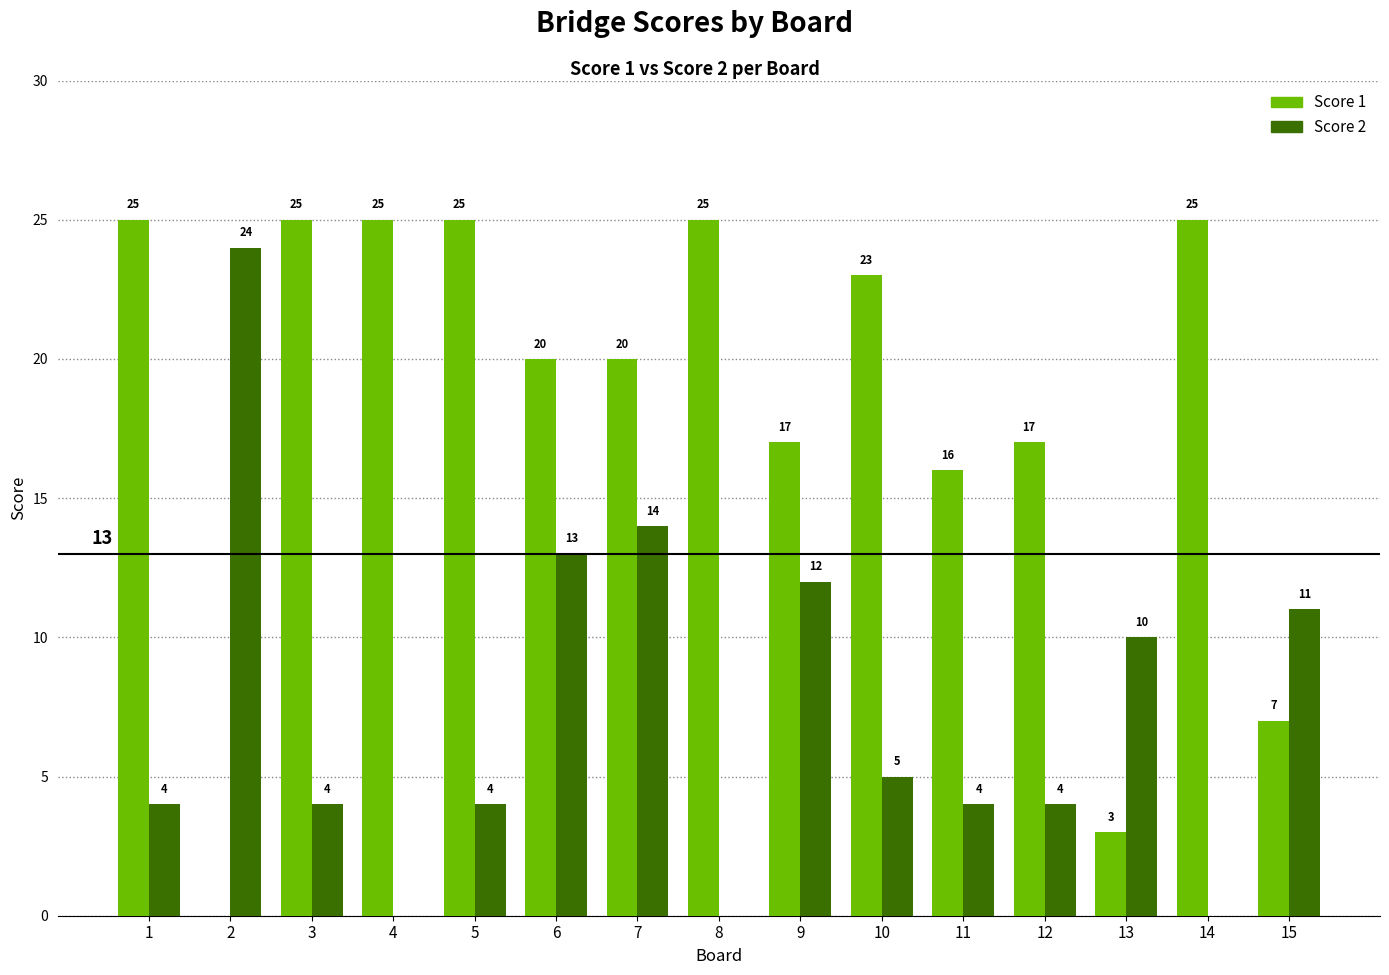

Reading left to right, transcribe all the data shown in this chart.

Score 1: 25	0	25	25	25	20	20	25	17	23	16	17	3	25	7
Score 2: 4	24	4	0	4	13	14	0	12	5	4	4	10	0	11